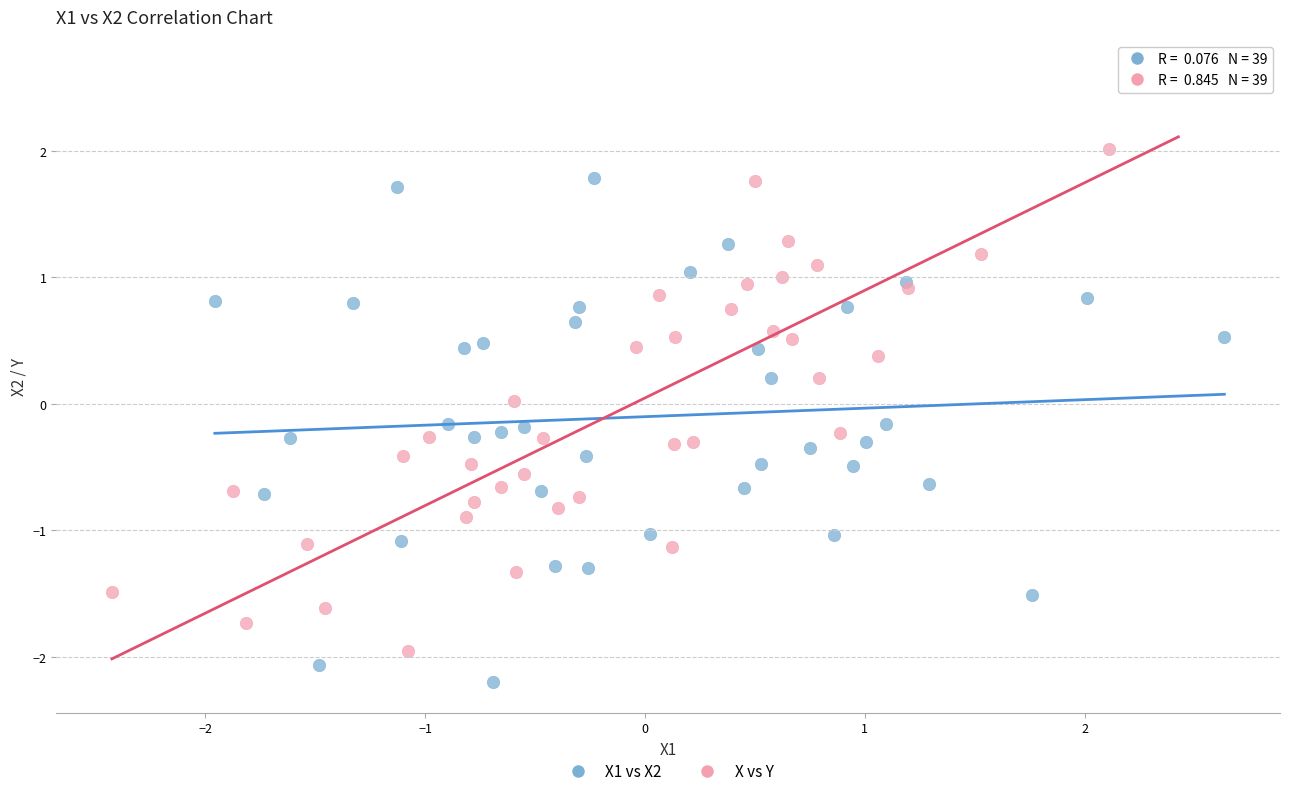

Which series has the largest Y range (max minus min)?

X vs Y